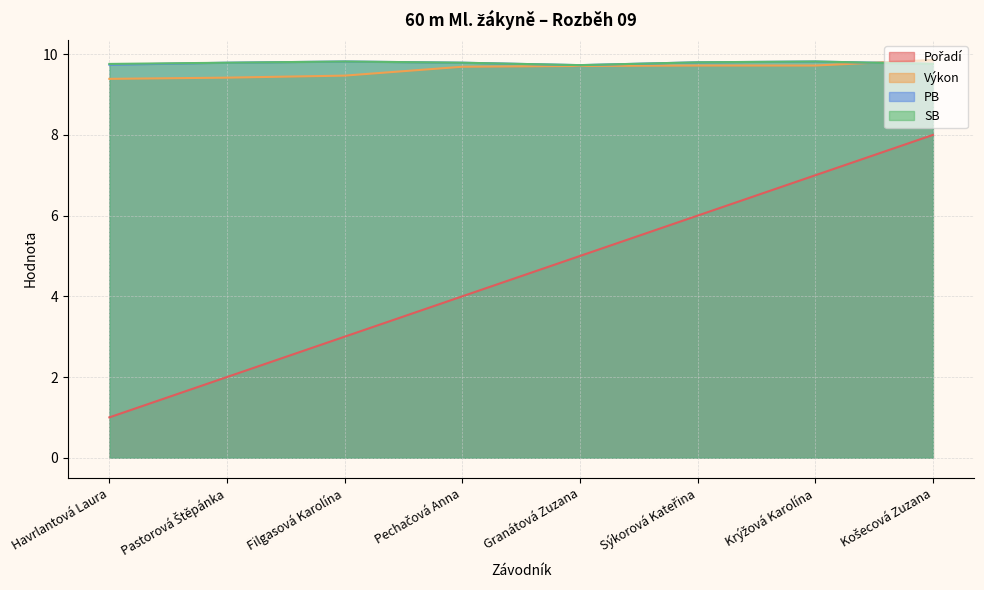

Which series has the widest spread of values?

Pořadí